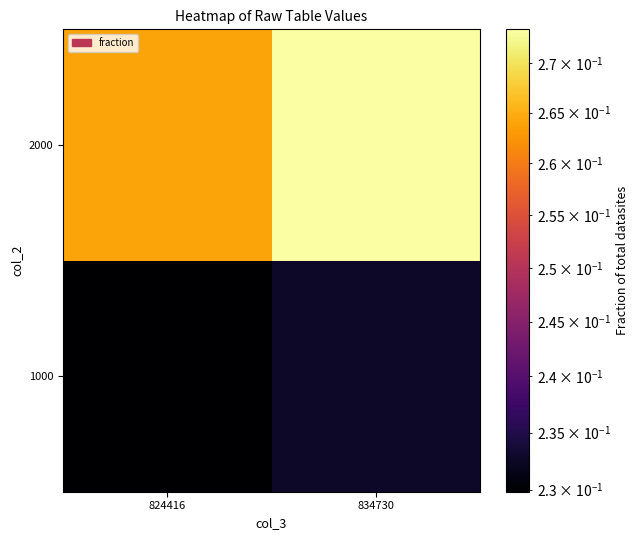

What is the greatest value displayed?

0.3